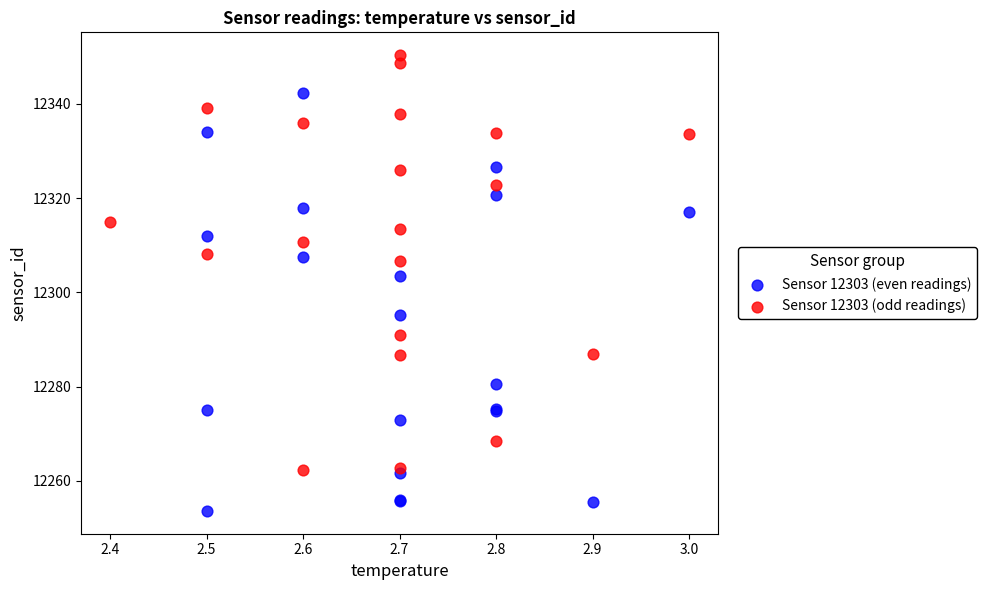

What are all the series names shown in the legend?

Sensor 12303 (even readings), Sensor 12303 (odd readings)